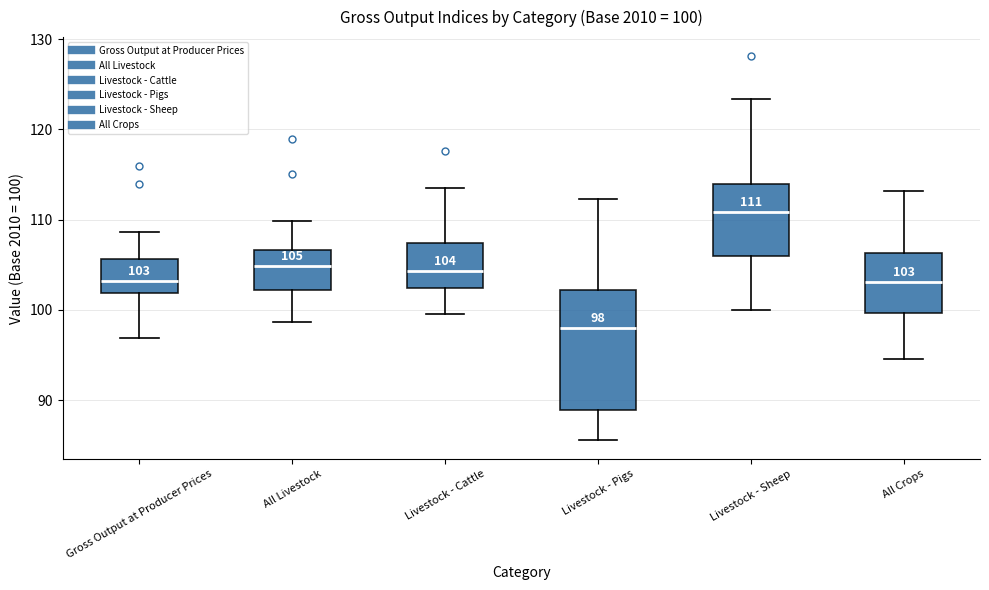

Comparing the boxes themselves (not the whiskers), which one is the tallest?

Livestock - Pigs